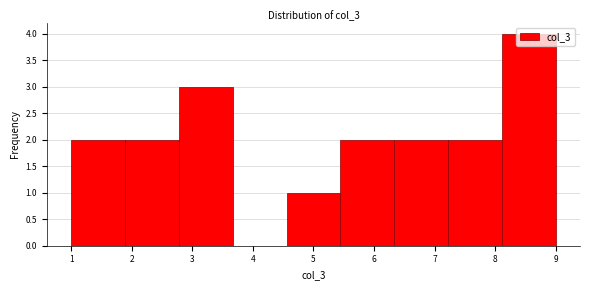

Reading left to right, list every bar in this chart as the range it spans on the x-axis followed by its height. Neither the bar edges nor the heights are printed on the chart, so give them approximately, as read against the axes.

1.0 to 1.9: 2
1.9 to 2.8: 2
2.8 to 3.7: 3
3.7 to 4.6: 0
4.6 to 5.4: 1
5.4 to 6.3: 2
6.3 to 7.2: 2
7.2 to 8.1: 2
8.1 to 9.0: 4